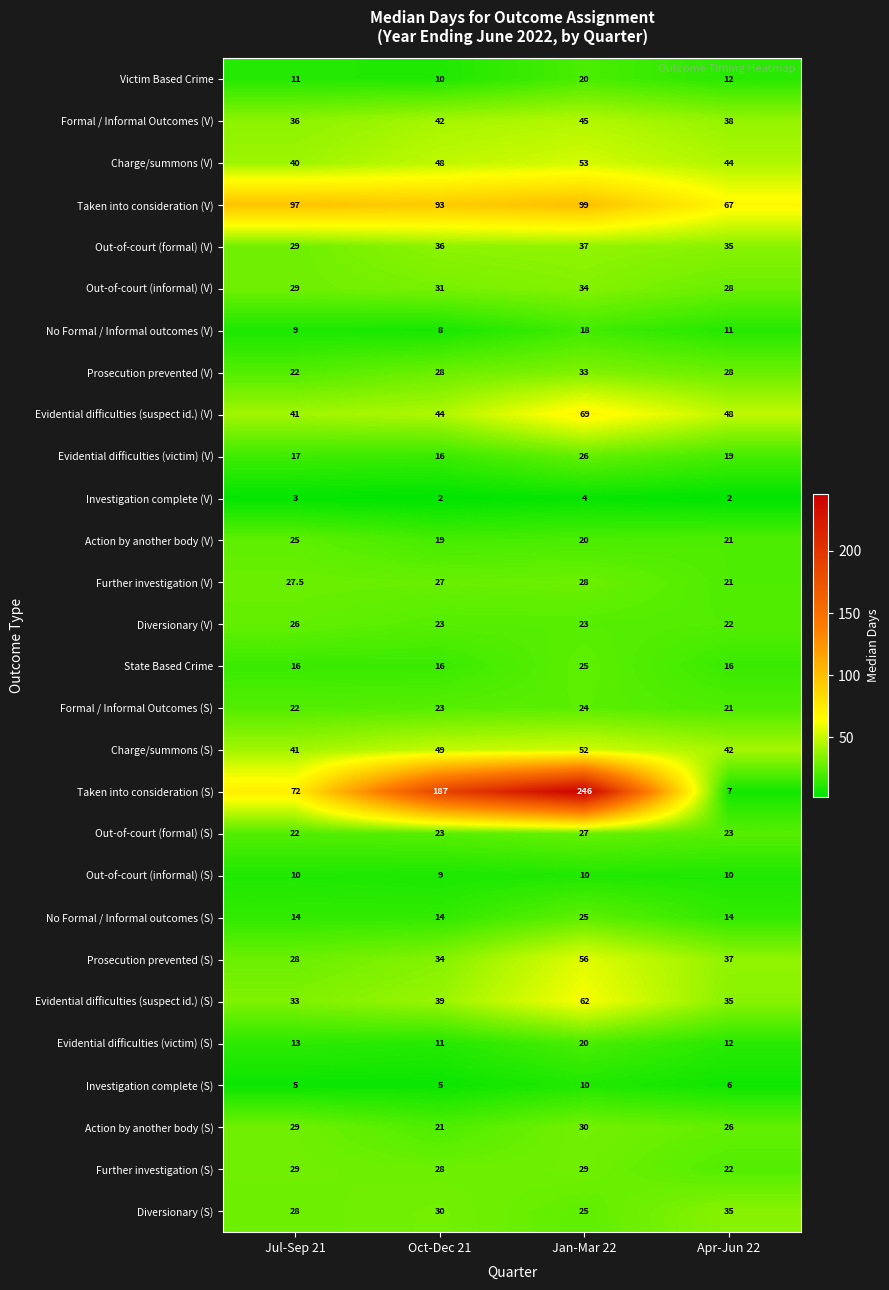

Where is Evidential difficulties (victim) (V) nearest to the value 21?

Apr-Jun 22